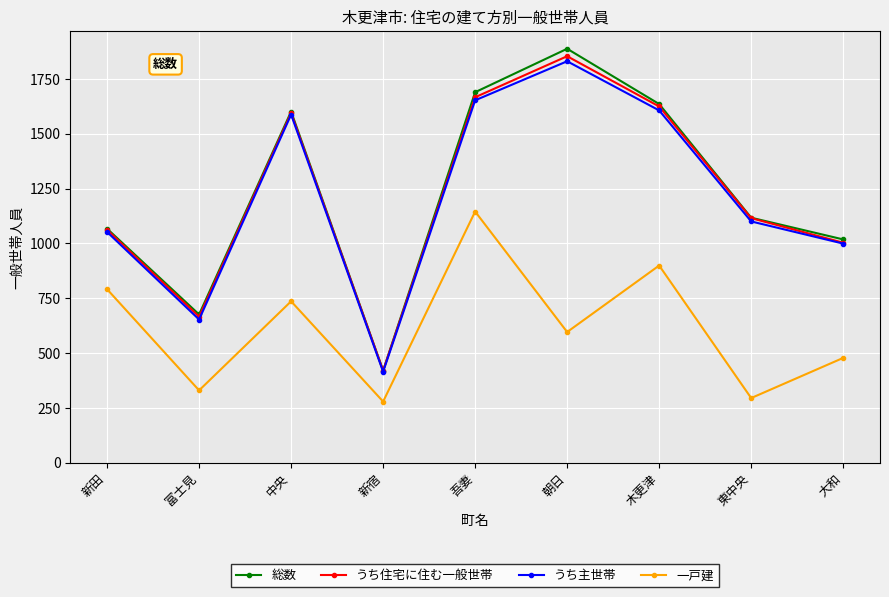

What is the difference between the highest and lowest values at 新宿?

141